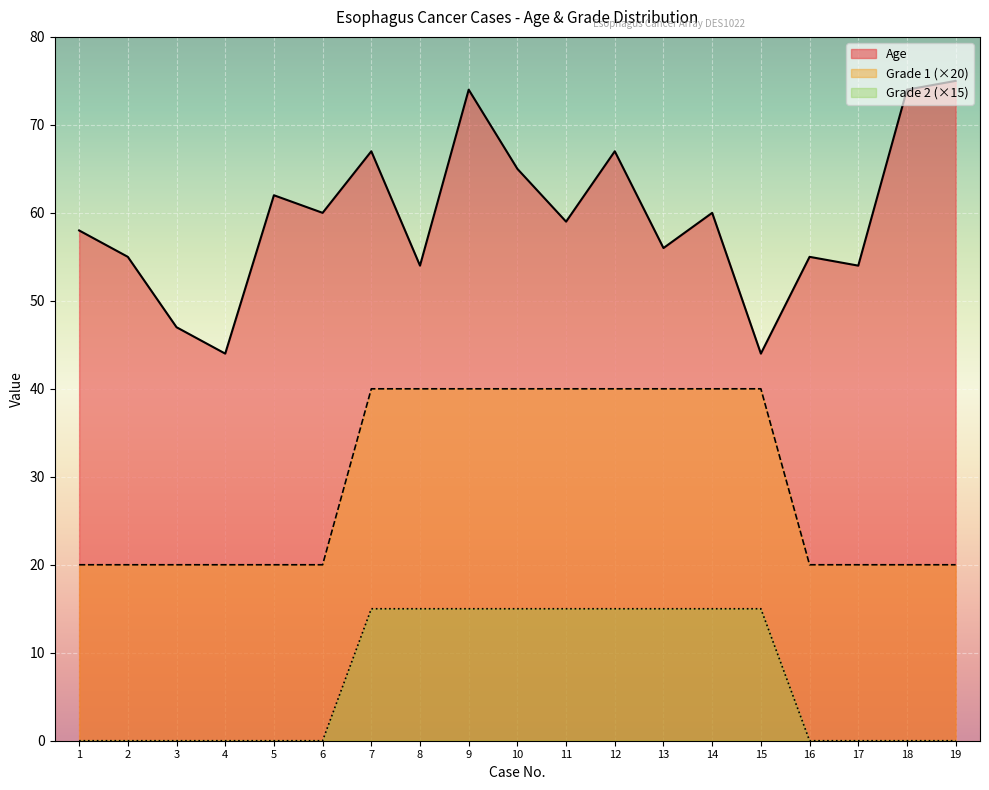

At which category is the sum across all series the highest?

9